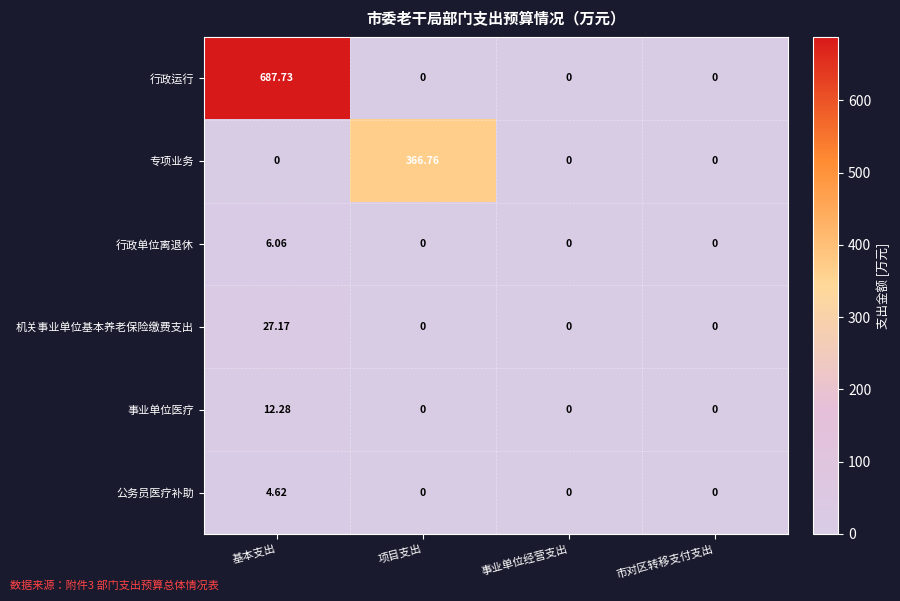

Which category has the highest value in the 行政单位离退休 series?

基本支出